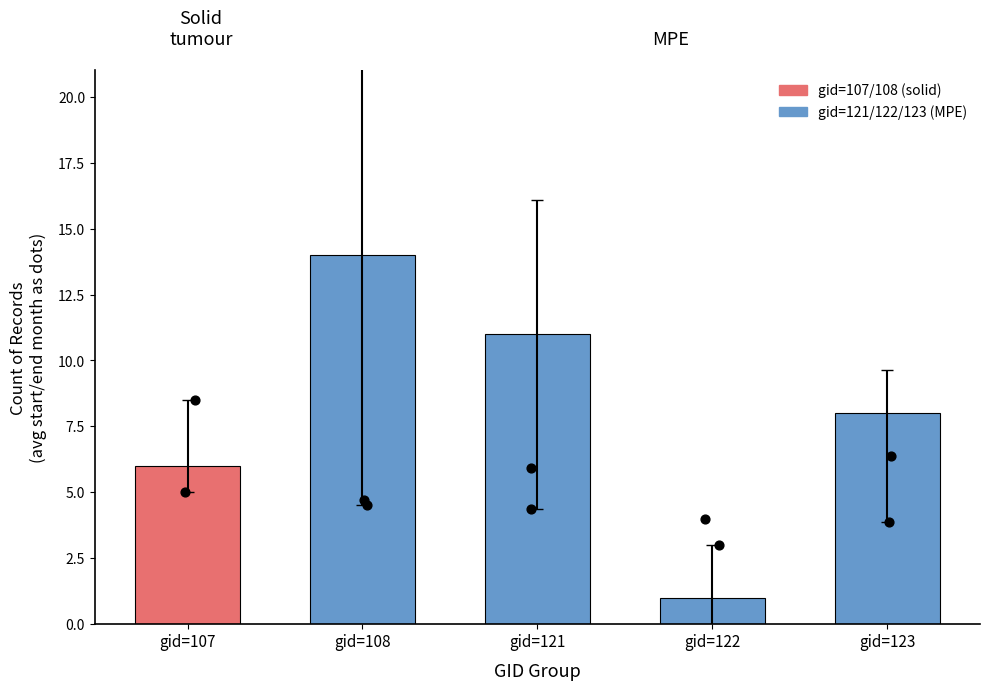

What is the change in value from gid=107 to gid=108?

+8